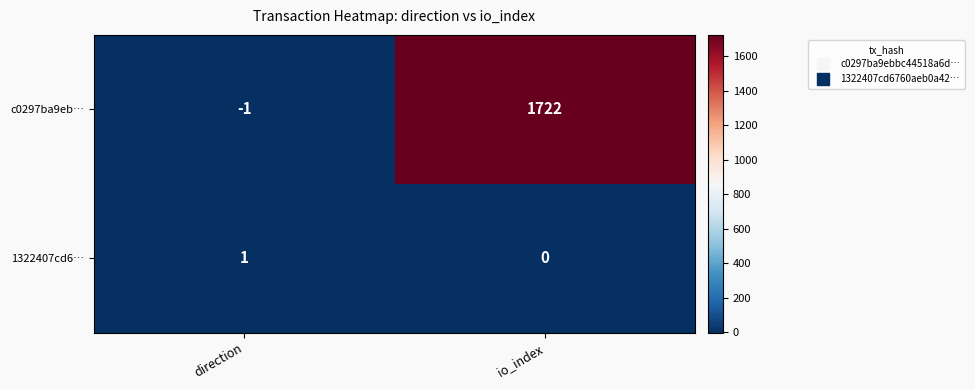

Is it true that c0297ba9eb… equals 1722 at io_index?

True